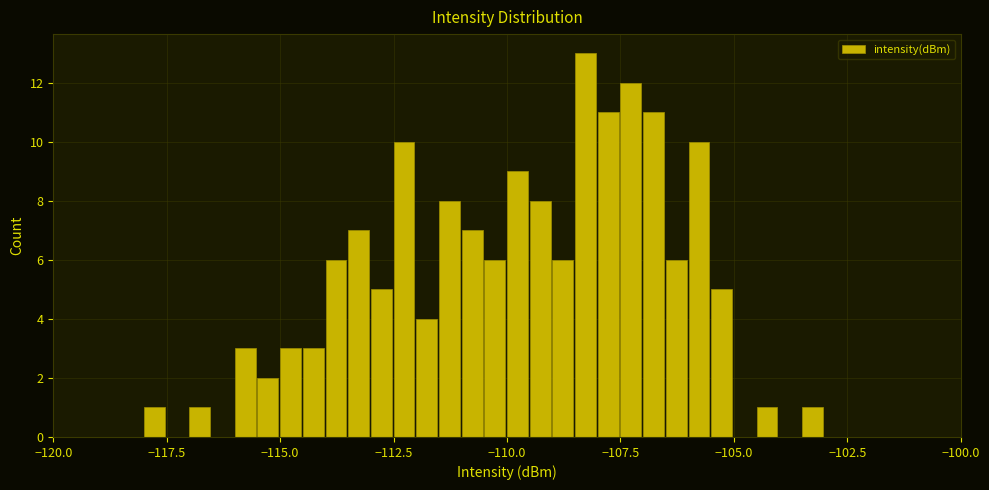

Read against the x-axis, roughly where is the centre of the tallest bar?

-108.5